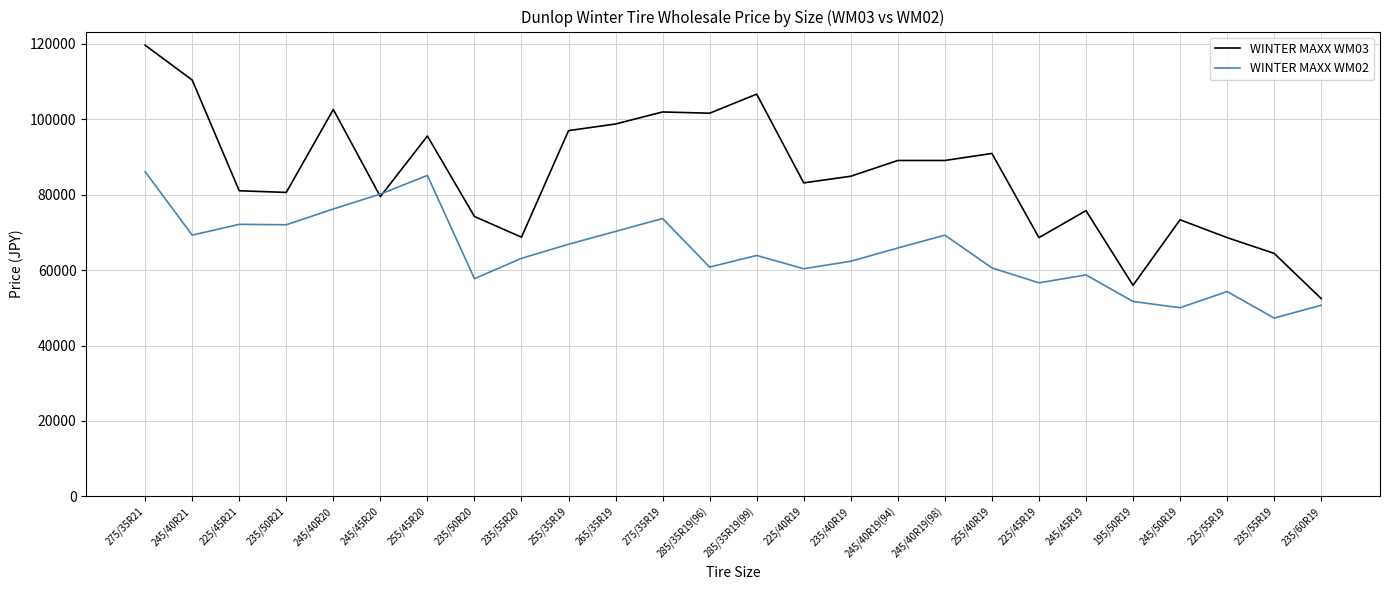

The WINTER MAXX WM02 series shows 98541 at 225/40R19. True or false?

False